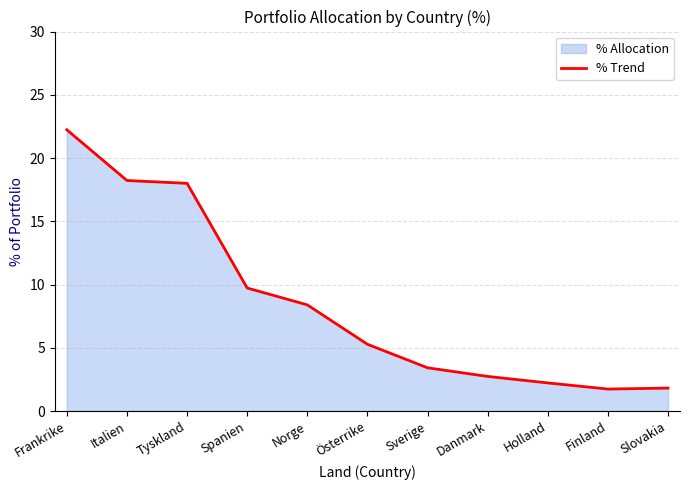

How many lines are shown in the chart?

1